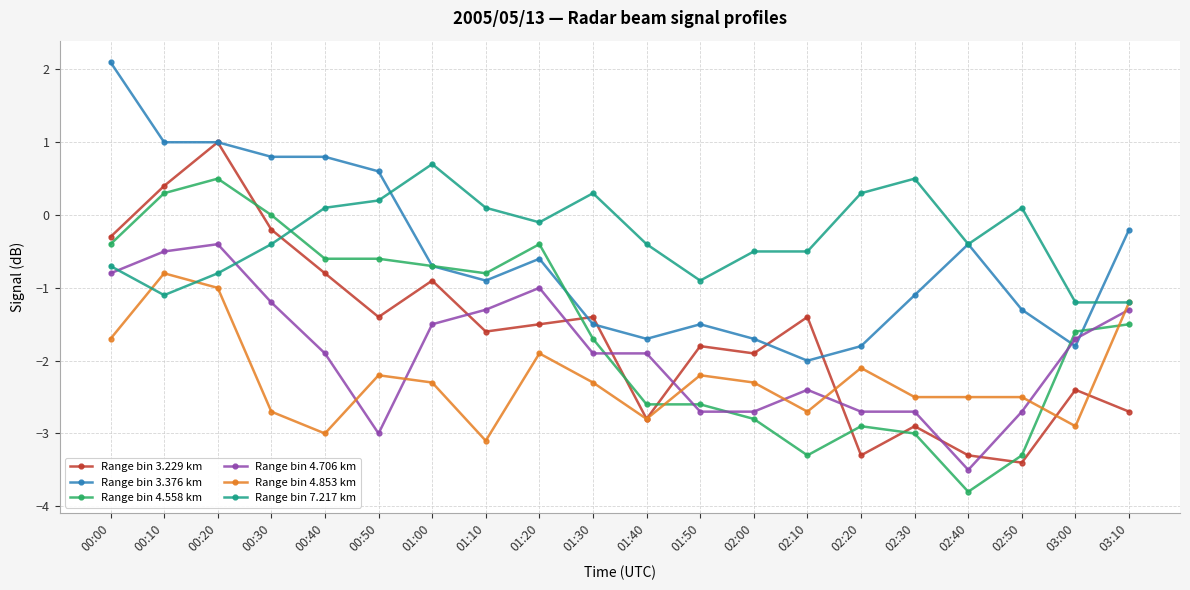

Which label corresponds to the smallest value in the chart?

02:40